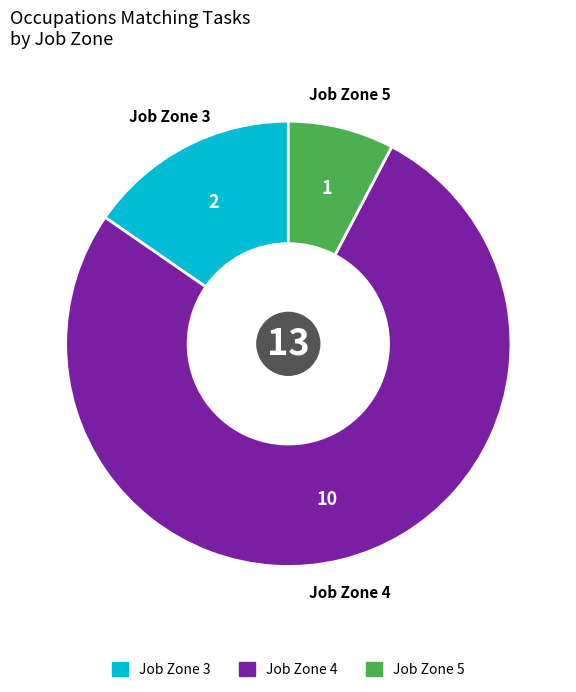

Does any single category account for the majority?

Yes